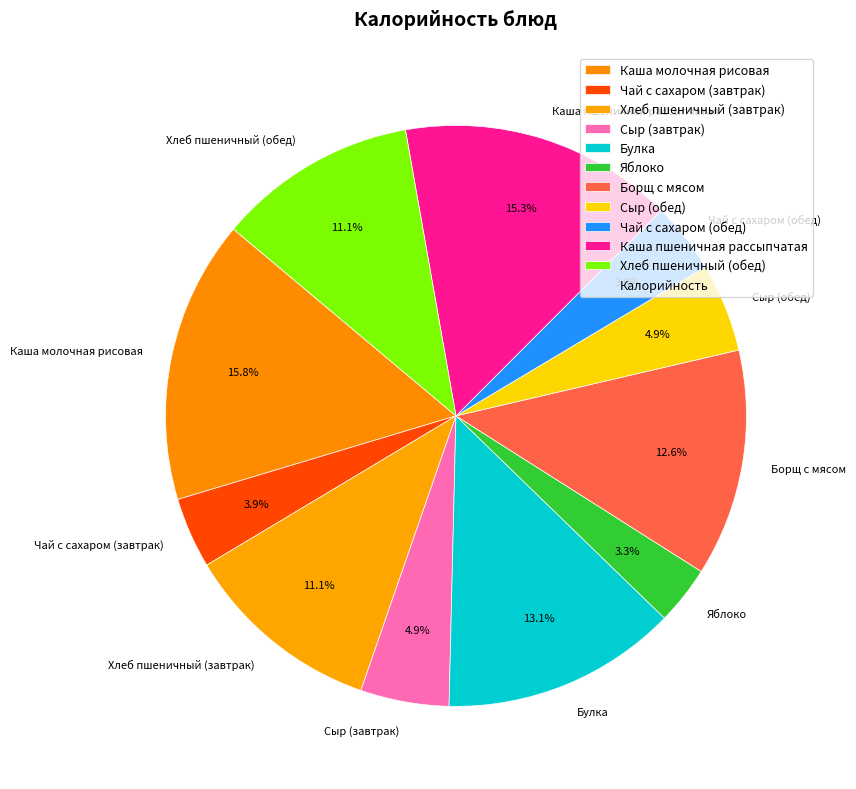

To the nearest percent, what is the combined percentage of Чай с сахаром (обед) and Сыр (обед)?

9%